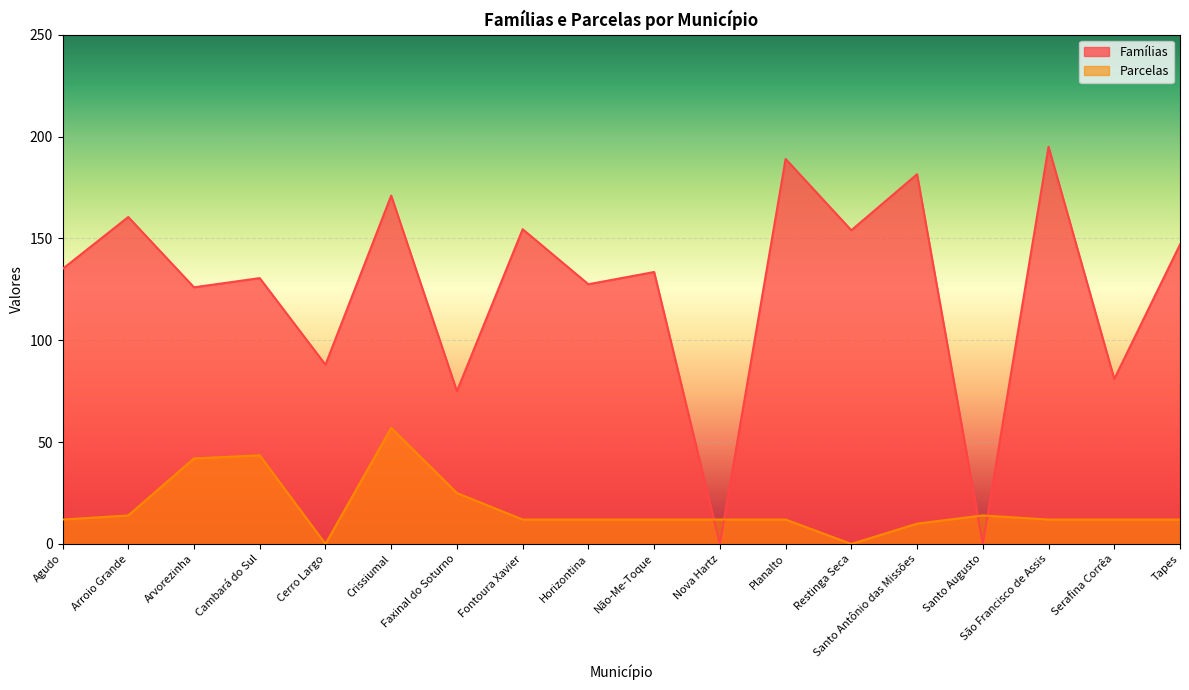

Reading left to right, transcribe all the data shown in this chart.

Famílias: 135.0	160.5	126.0	130.5	88.0	171.0	75.0	154.5	127.5	133.5	0.0	189.0	154.0	181.5	0.0	195.0	81.0	147.0
Parcelas: 12.0	14.0	42.0	43.5	0.0	57.0	25.0	12.0	12.0	12.0	12.0	12.0	0.0	10.0	14.0	12.0	12.0	12.0